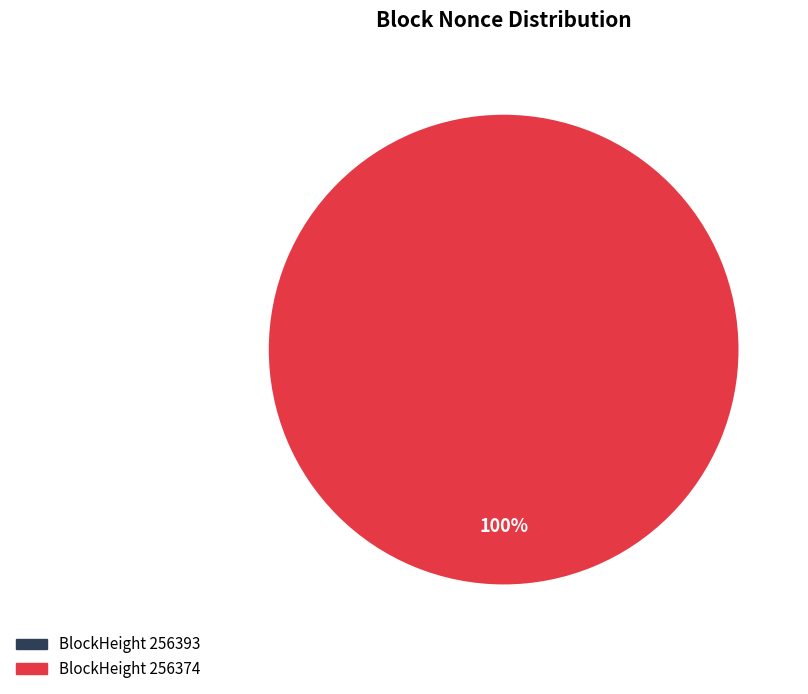

Which slice represents more than half of the pie?

256374